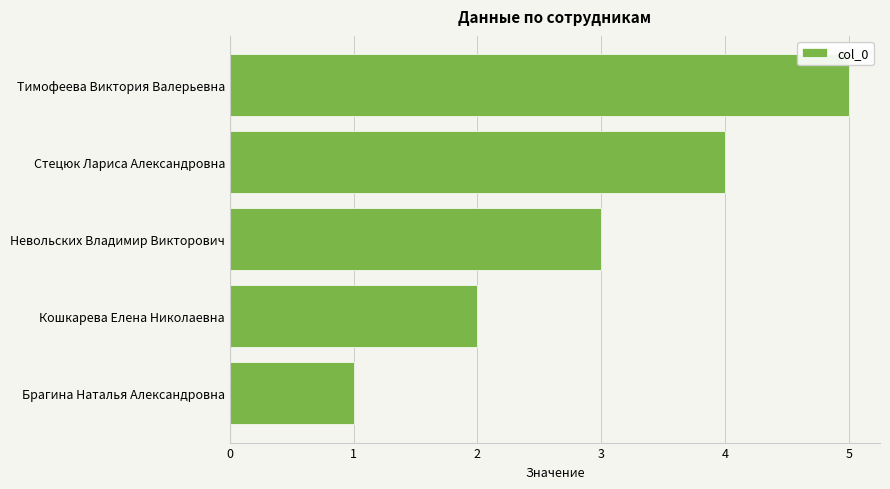

How many values are below 3?

2